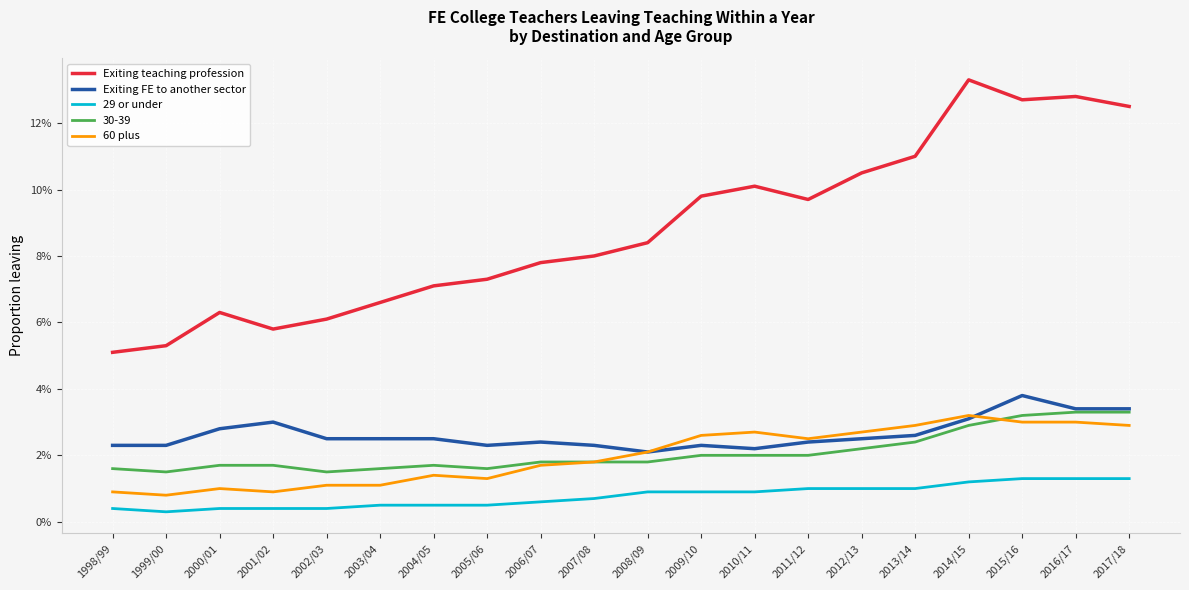

Is this an area chart (filled region under the line)?

No